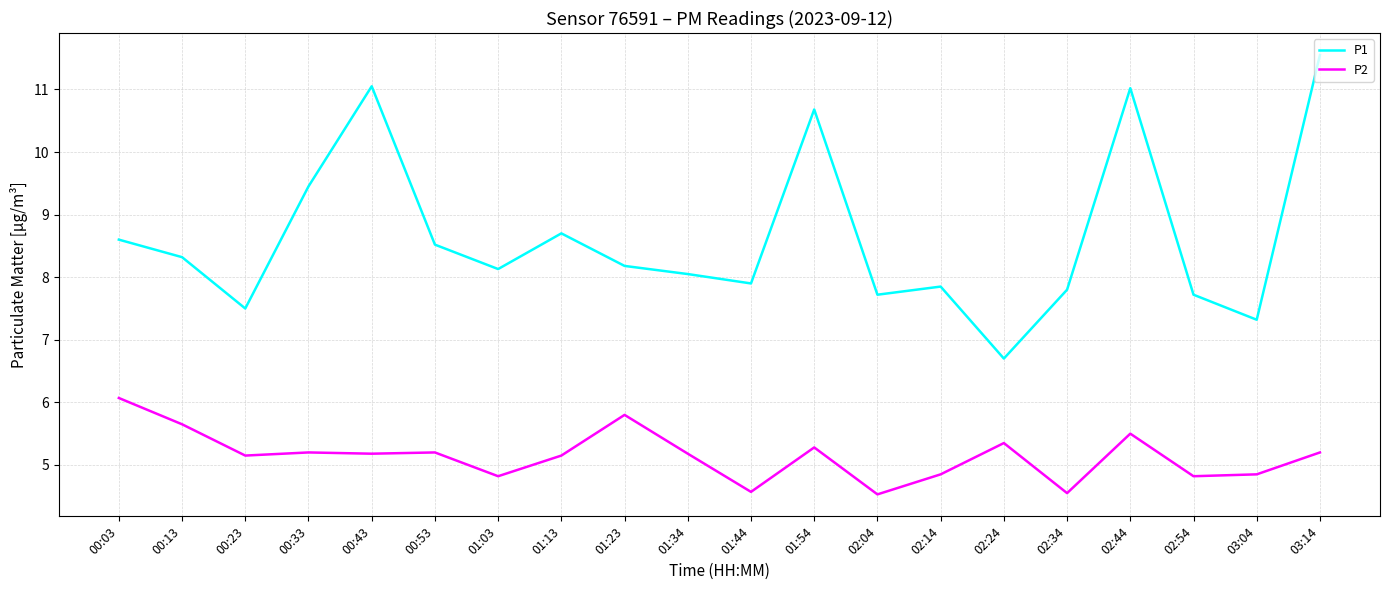

Rank the series by their average value, from highest to lowest.

P1, P2